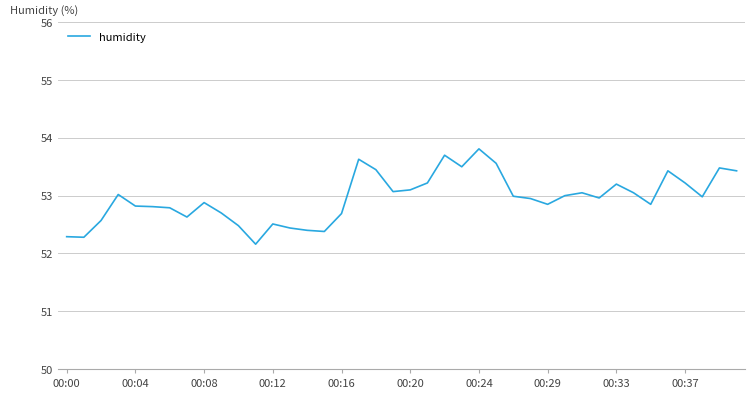

What is the greatest value displayed?

53.8